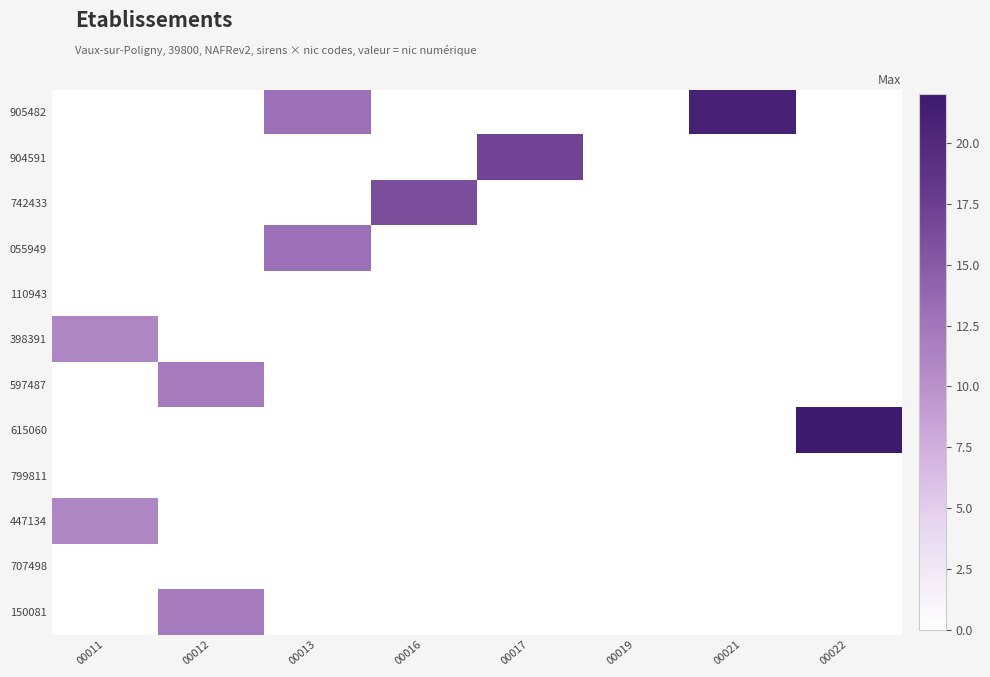

Reading right to left, what are all the values shown in this chart?

905482: 00022=0	00021=21	00019=0	00017=0	00016=0	00013=13	00012=0	00011=0
904591: 00022=0	00021=0	00019=0	00017=17	00016=0	00013=0	00012=0	00011=0
742433: 00022=0	00021=0	00019=0	00017=0	00016=16	00013=0	00012=0	00011=0
055949: 00022=0	00021=0	00019=0	00017=0	00016=0	00013=13	00012=0	00011=0
110943: 00022=0	00021=0	00019=0	00017=0	00016=0	00013=0	00012=0	00011=0
398391: 00022=0	00021=0	00019=0	00017=0	00016=0	00013=0	00012=0	00011=11
597487: 00022=0	00021=0	00019=0	00017=0	00016=0	00013=0	00012=12	00011=0
615060: 00022=22	00021=0	00019=0	00017=0	00016=0	00013=0	00012=0	00011=0
799811: 00022=0	00021=0	00019=0	00017=0	00016=0	00013=0	00012=0	00011=0
447134: 00022=0	00021=0	00019=0	00017=0	00016=0	00013=0	00012=0	00011=11
707498: 00022=0	00021=0	00019=0	00017=0	00016=0	00013=0	00012=0	00011=0
150081: 00022=0	00021=0	00019=0	00017=0	00016=0	00013=0	00012=12	00011=0